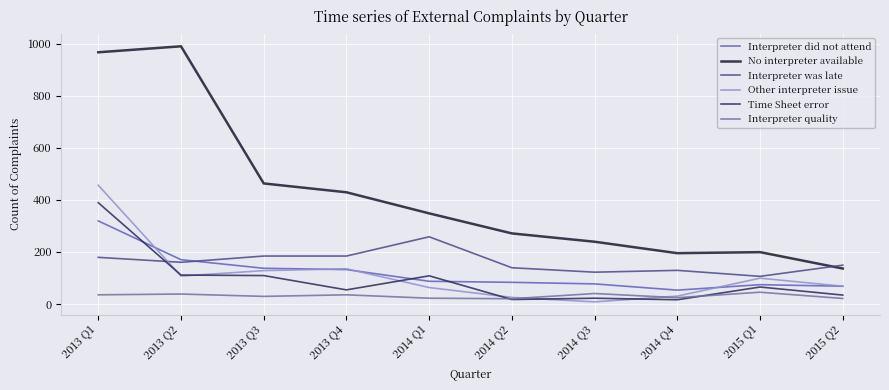

Rank the series at 2014 Q4 from lowest to highest value.

Time Sheet error, Interpreter quality, Other interpreter issue, Interpreter did not attend, Interpreter was late, No interpreter available